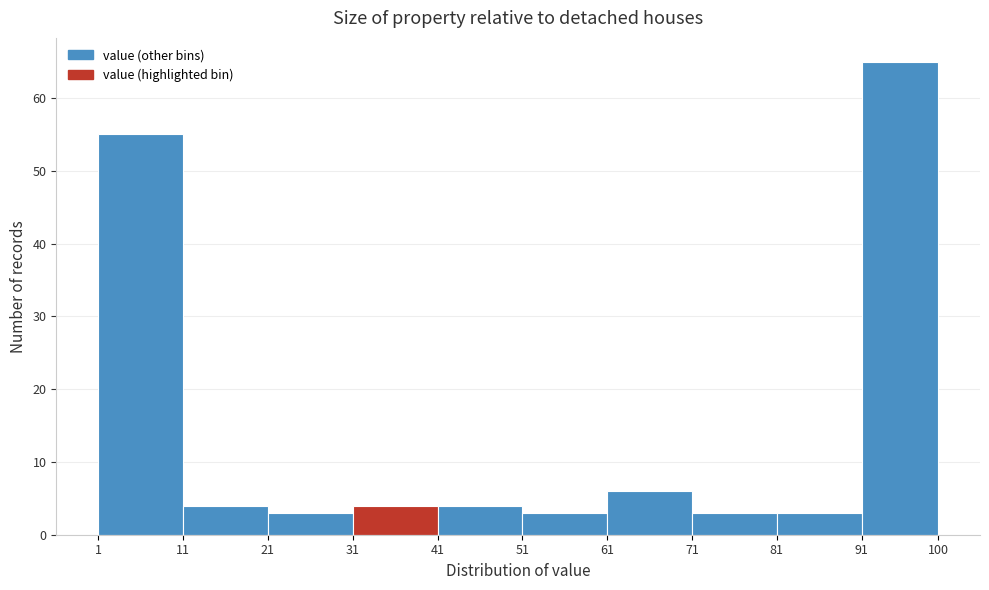

How tall is the bar that spans 11 to 21 on the x-axis? The values are not printed on the chart, so give them approximately, as read against the axis.

4